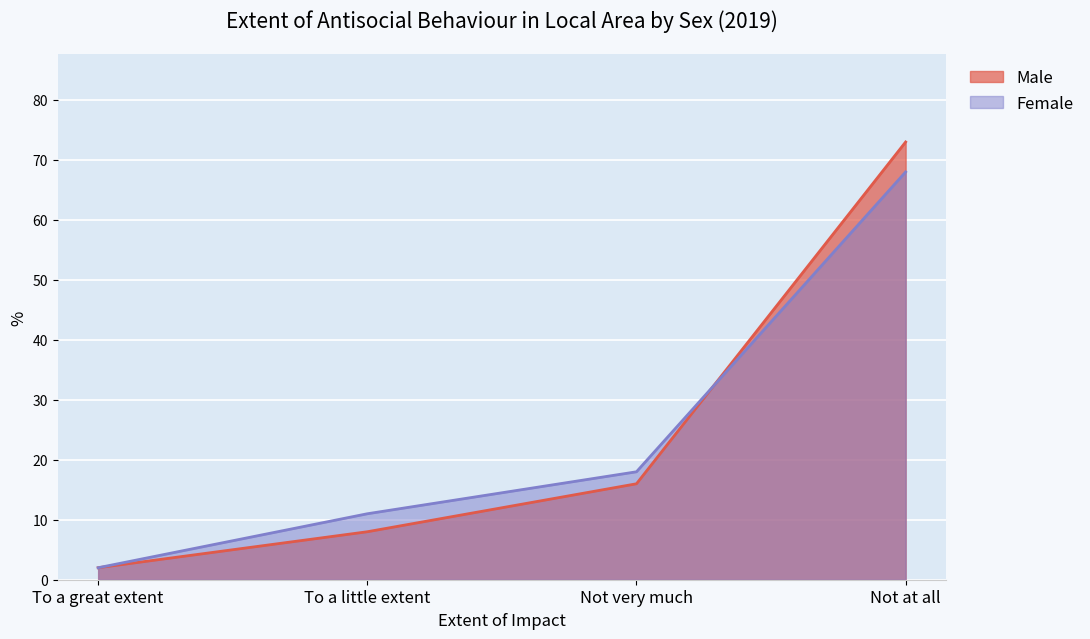

Reading left to right, list all the values displayed in this chart.

Male: 2	8	16	73
Female: 2	11	18	68